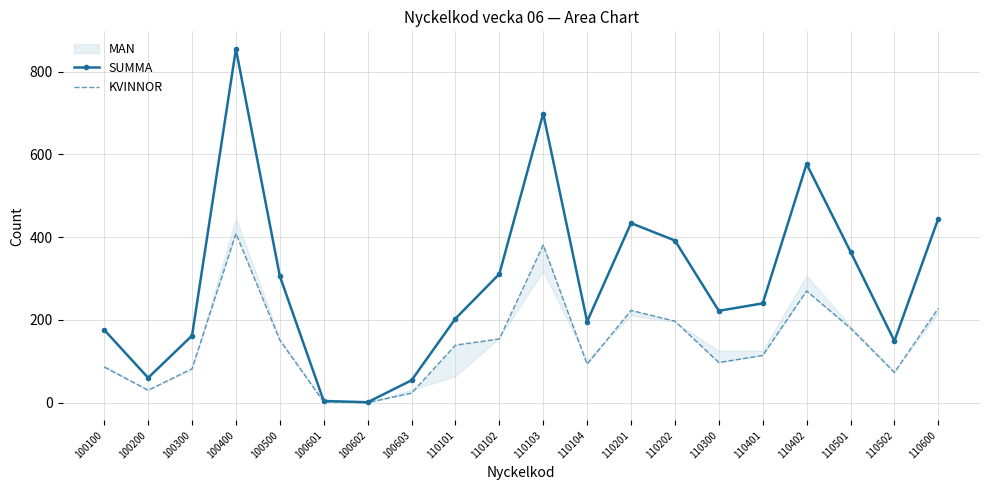

What is the difference between the KVINNOR values at 110101 and 110501?

41